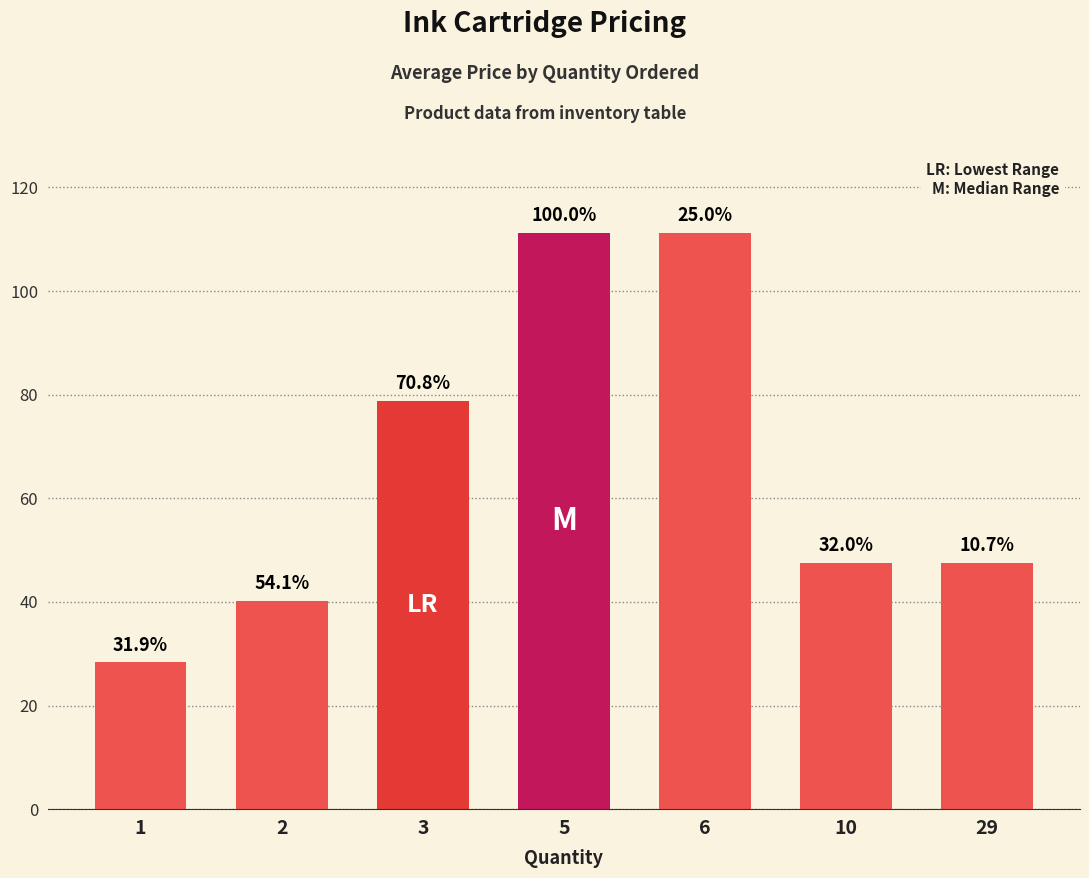

Are the bars horizontal?

No